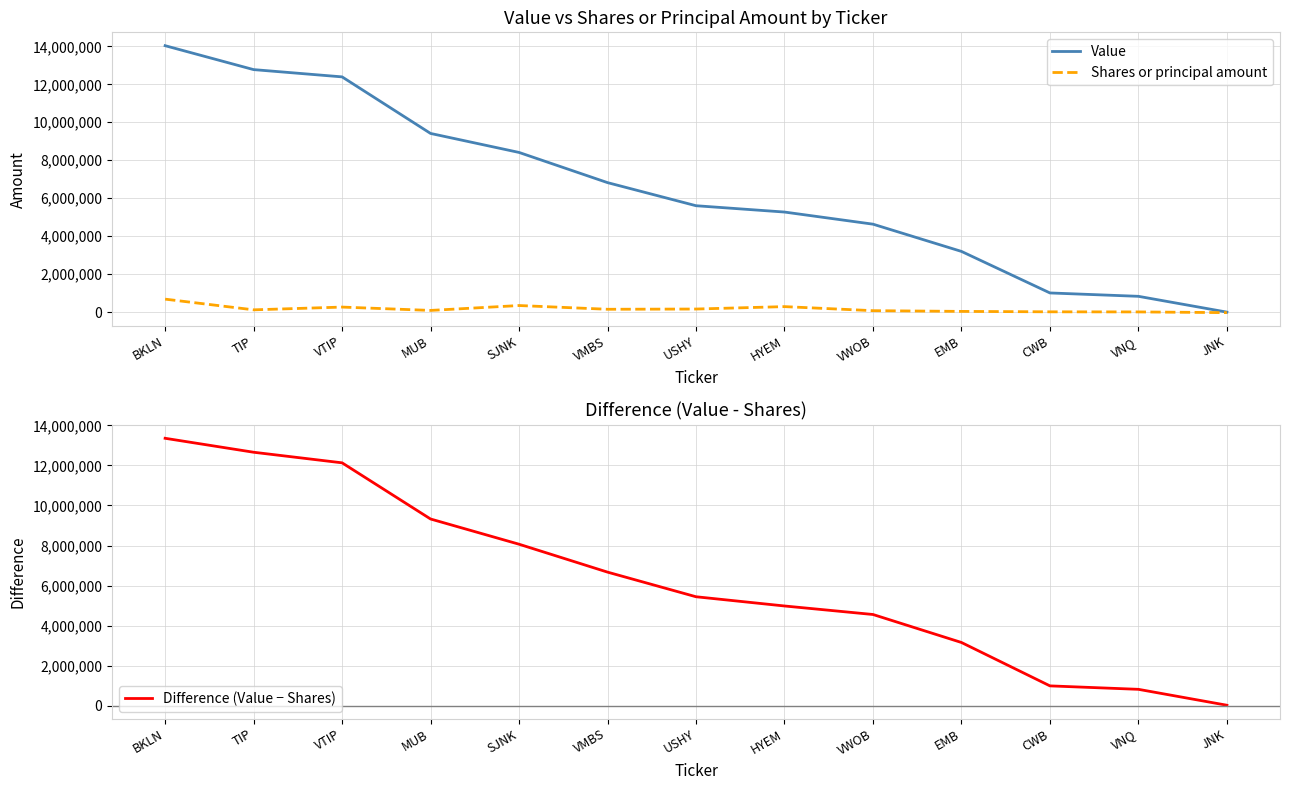

What is the difference between the highest and lowest values at CWB?

993995